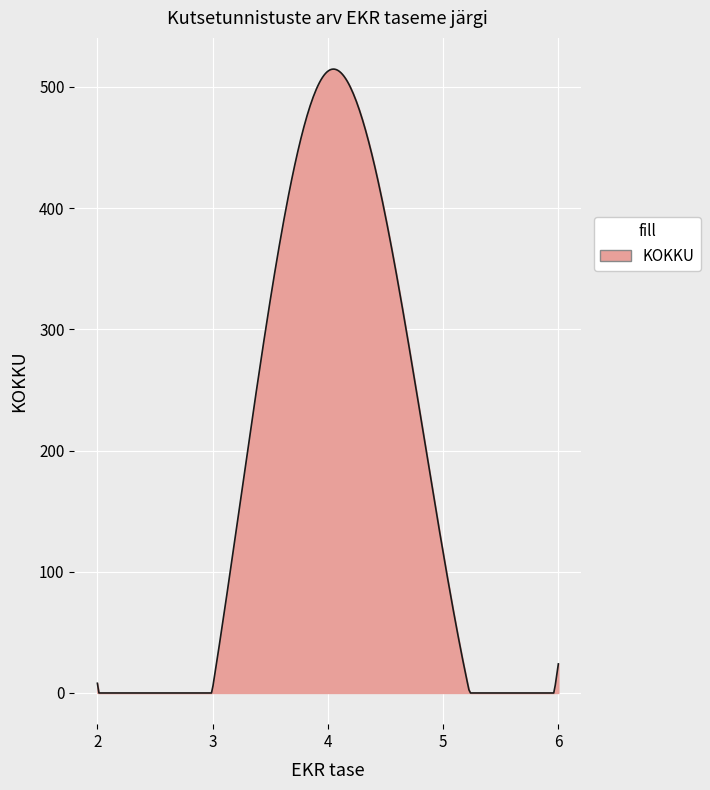

What is the greatest value displayed?

514.8